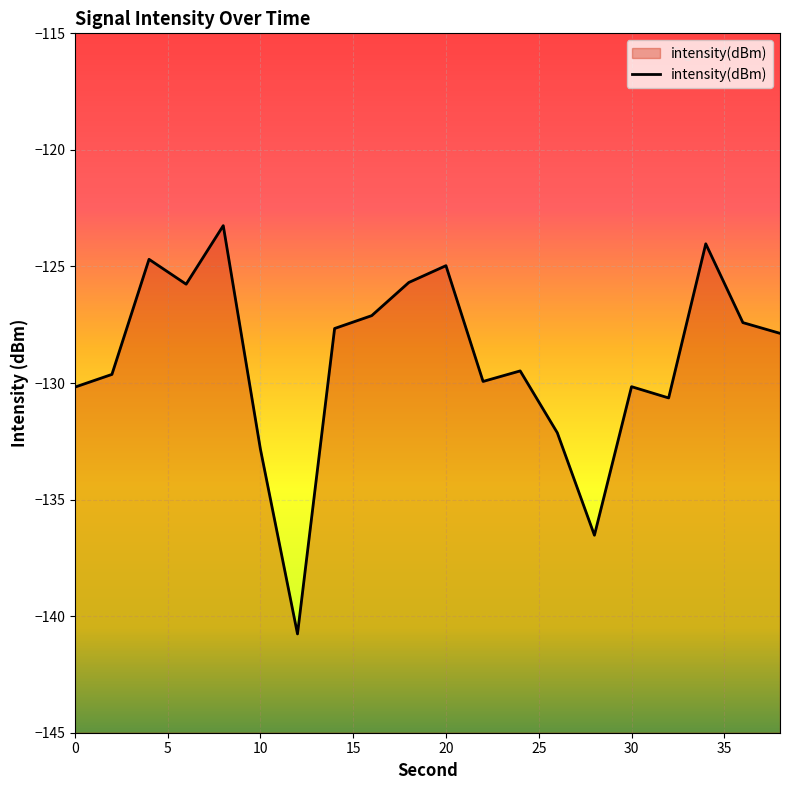

The chart shows a value of -125.0 at 20. True or false?

True